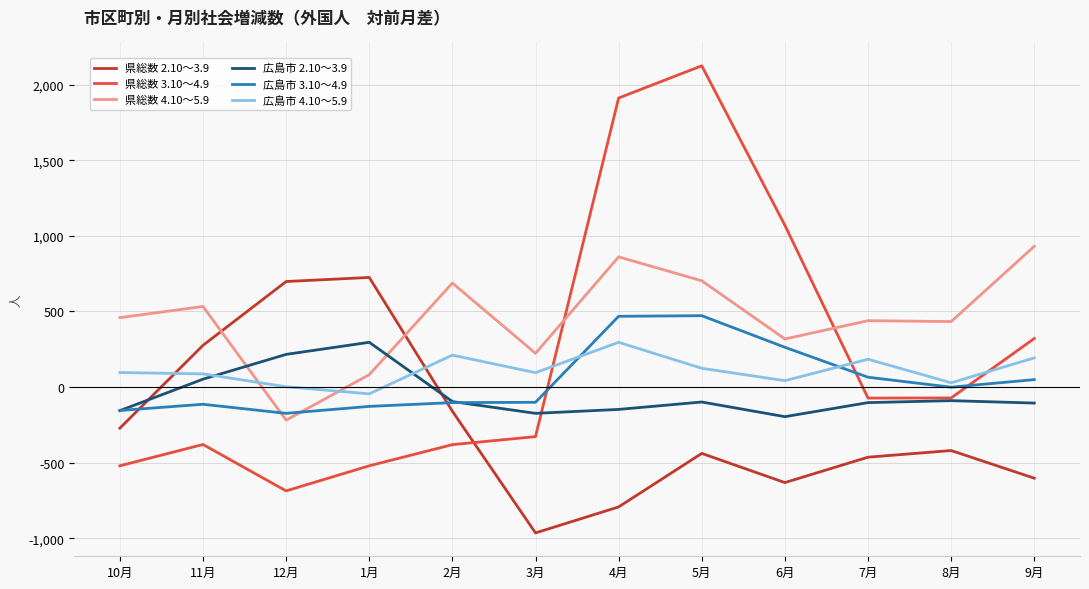

Where do 広島市 3.10～4.9 and 県総数 4.10～5.9 first cross each other?

11月 and 12月